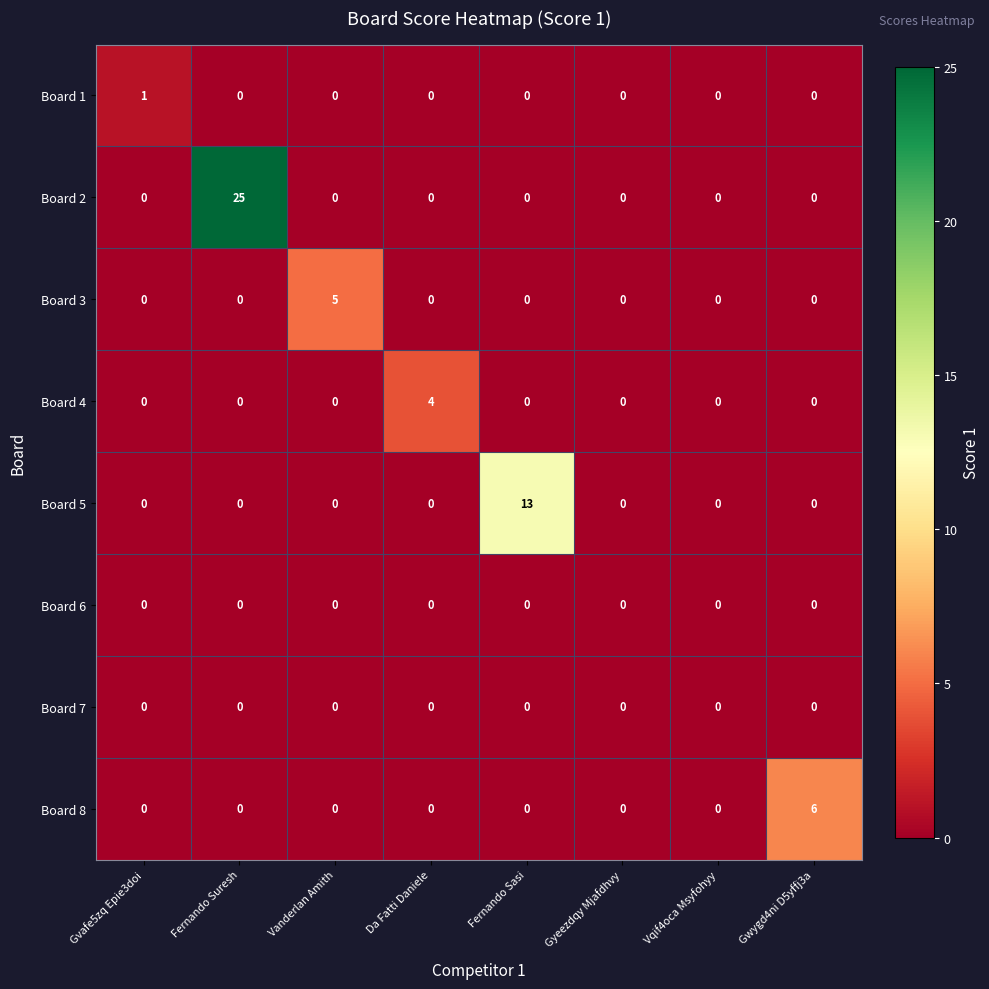

The value of Board 8 at Da Fatti Daniele is 0. True or false?

True